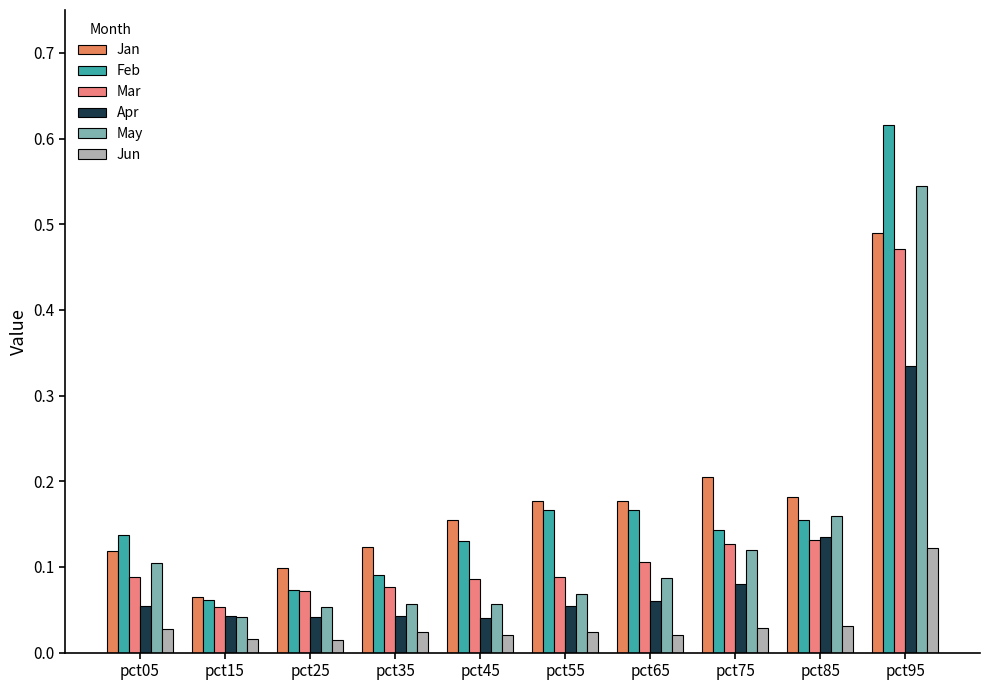

Rank the categories by Feb value from lowest to highest.

pct15, pct25, pct35, pct45, pct05, pct75, pct85, pct65, pct55, pct95